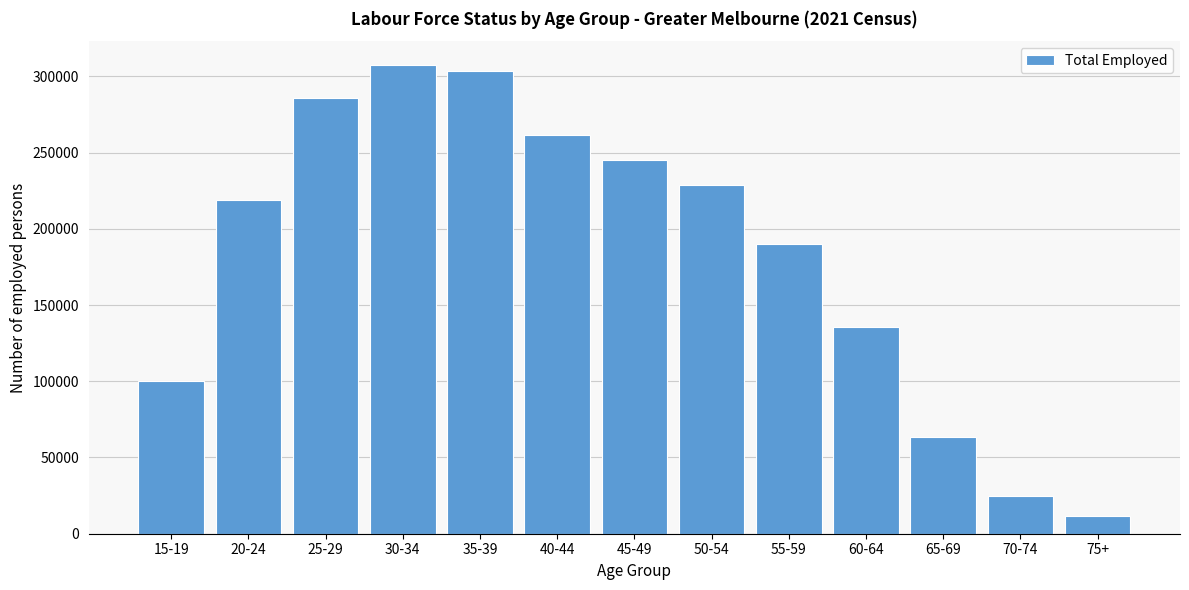

Reading left to right, what are all the values shown in this chart?

100413	218784	285782	307684	303675	261321	245336	228925	190038	135849	63176	24789	11654